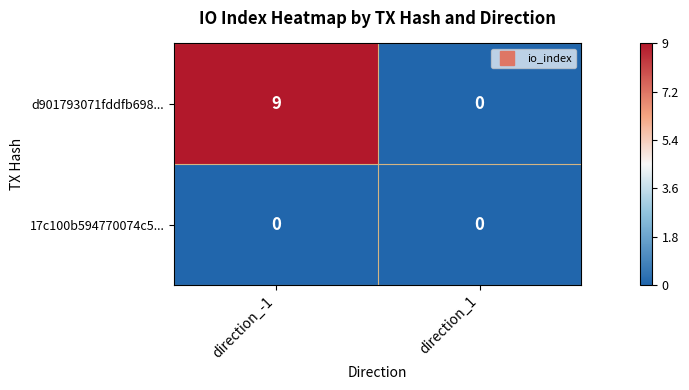

List the series in order of their peak value, highest first.

d901793071fddfb698..., 17c100b594770074c5...